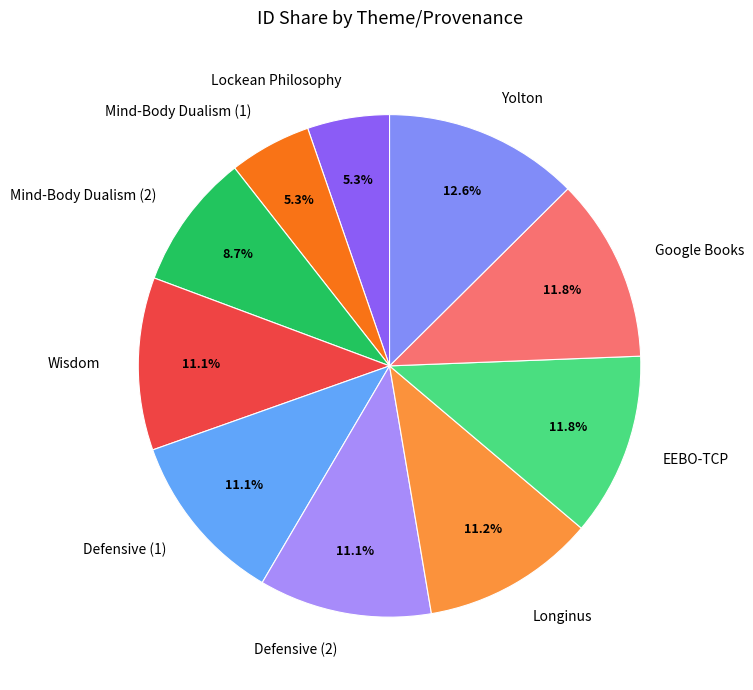

How much of the chart is everything except Longinus?

88.8%